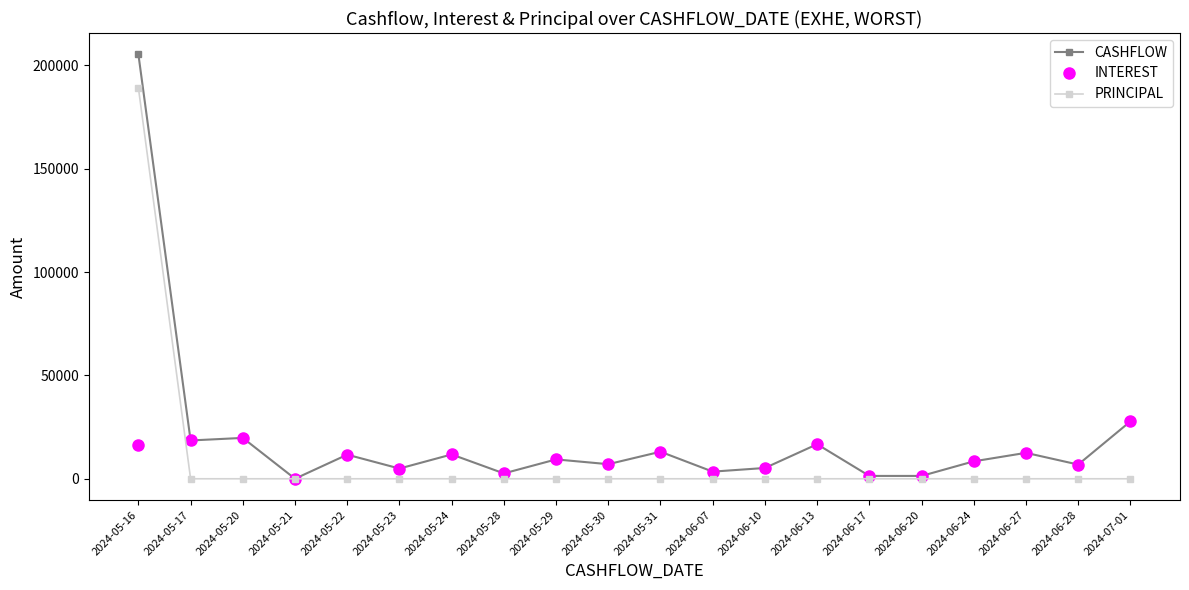

At which label does PRINCIPAL reach its peak?

2024-05-16